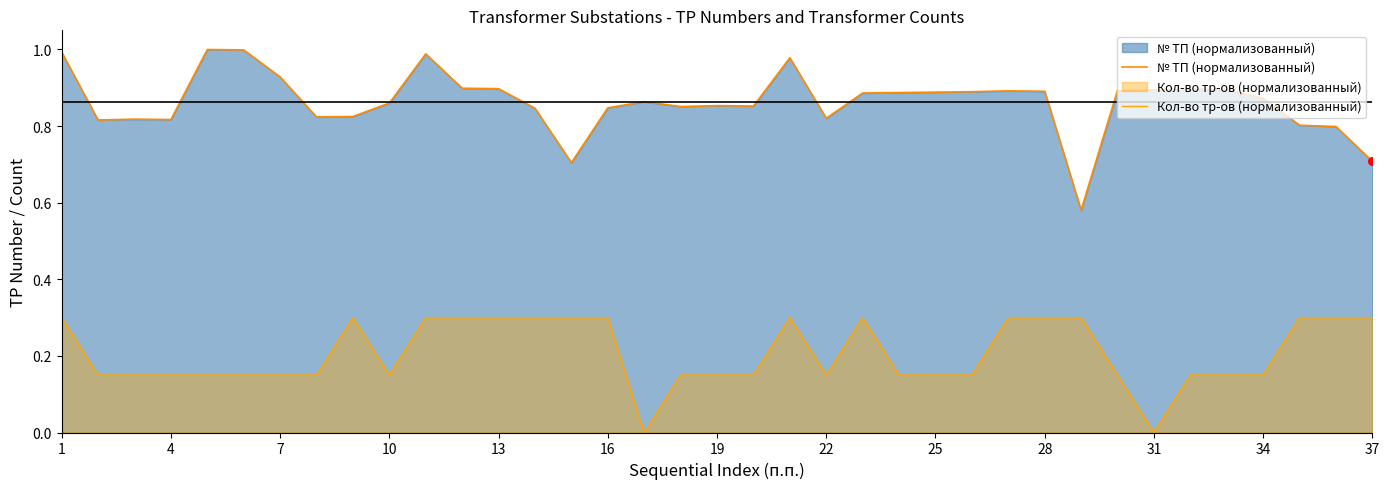

Which series has the largest total across all categories?

№ ТП (нормализованный)